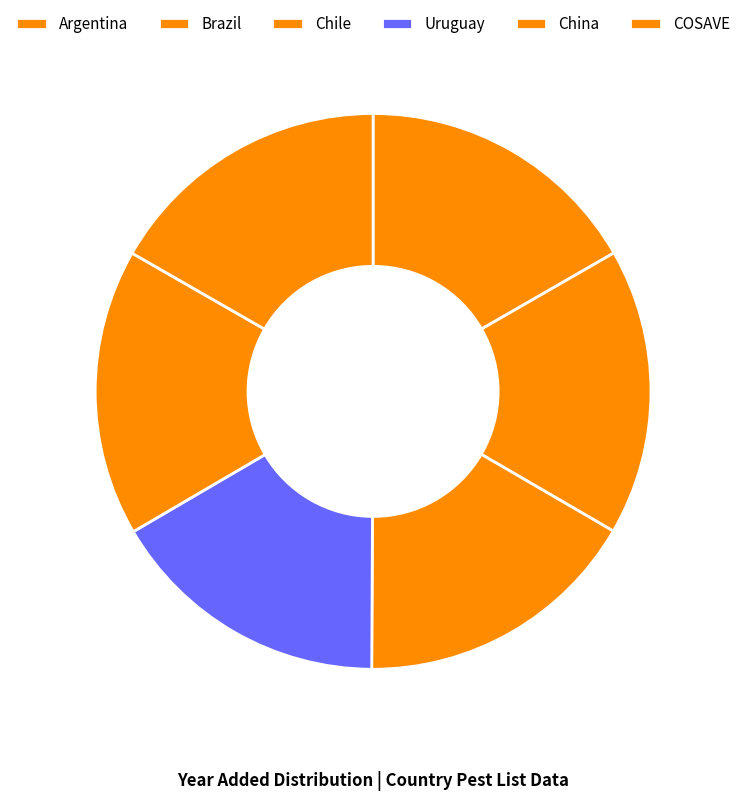

Does Chile represent more than half of the total?

No